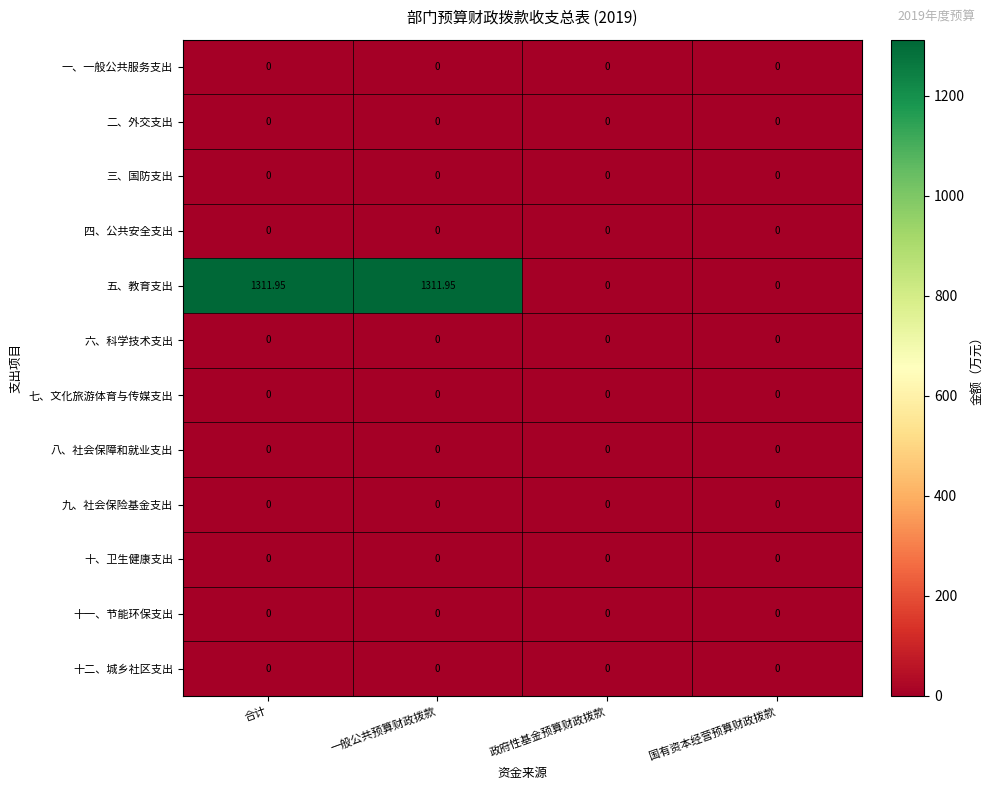

Between 一般公共预算财政拨款 and 国有资本经营预算财政拨款, which series saw the biggest shift?

五、教育支出